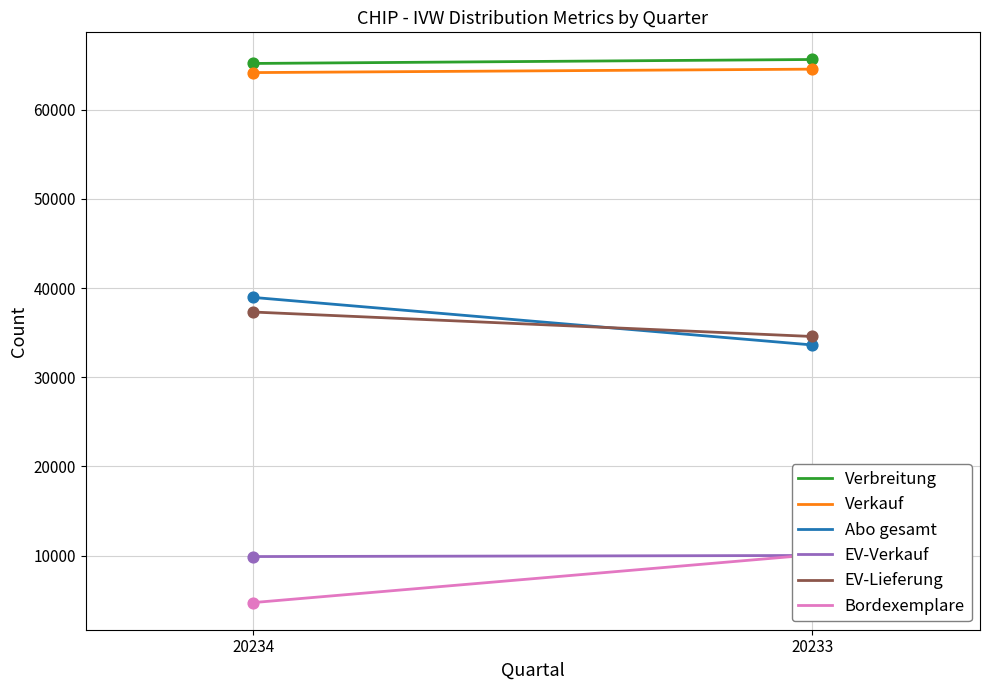

What are all the series names shown in the legend?

Verbreitung, Verkauf, Abo gesamt, EV-Verkauf, EV-Lieferung, Bordexemplare